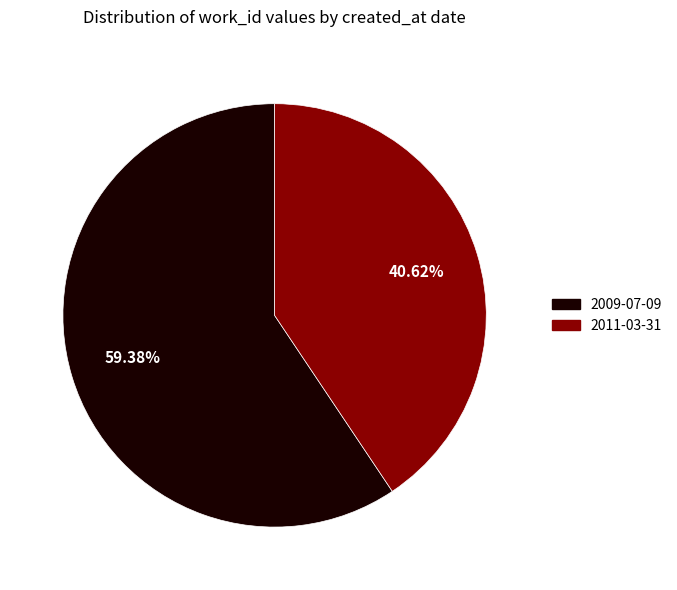

What is the ratio of the value at 2009-07-09 to the value at 2011-03-31?

1.5